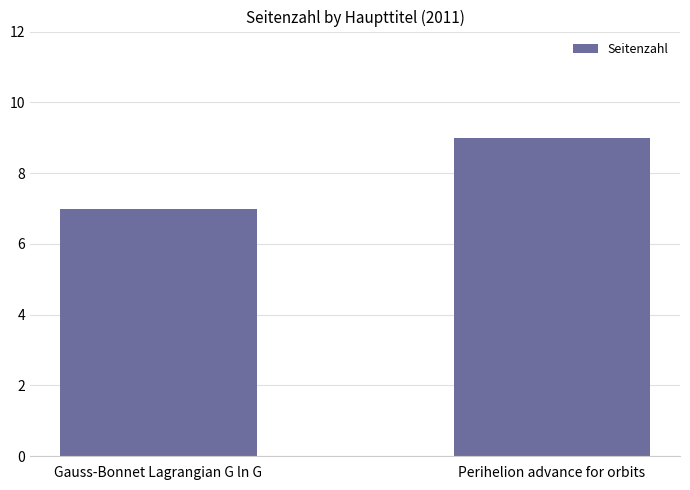

Is it true that the value at Gauss-Bonnet Lagrangian G ln G is 3?

False